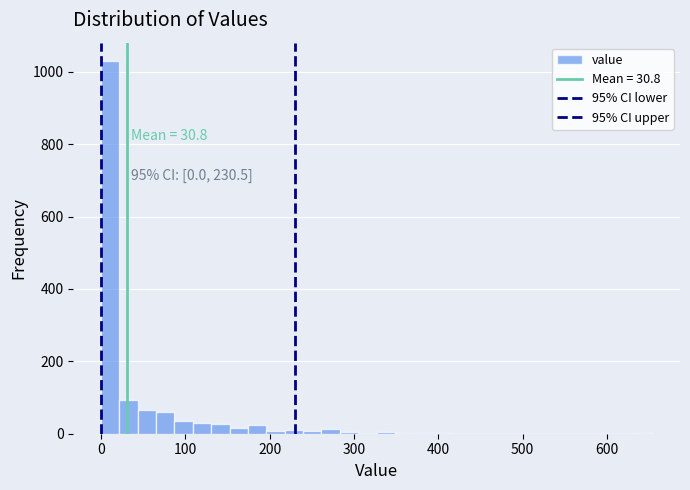

Around what value on the x-axis is the tallest bar? Give the approximate position of its centre, as read against the axis.

10